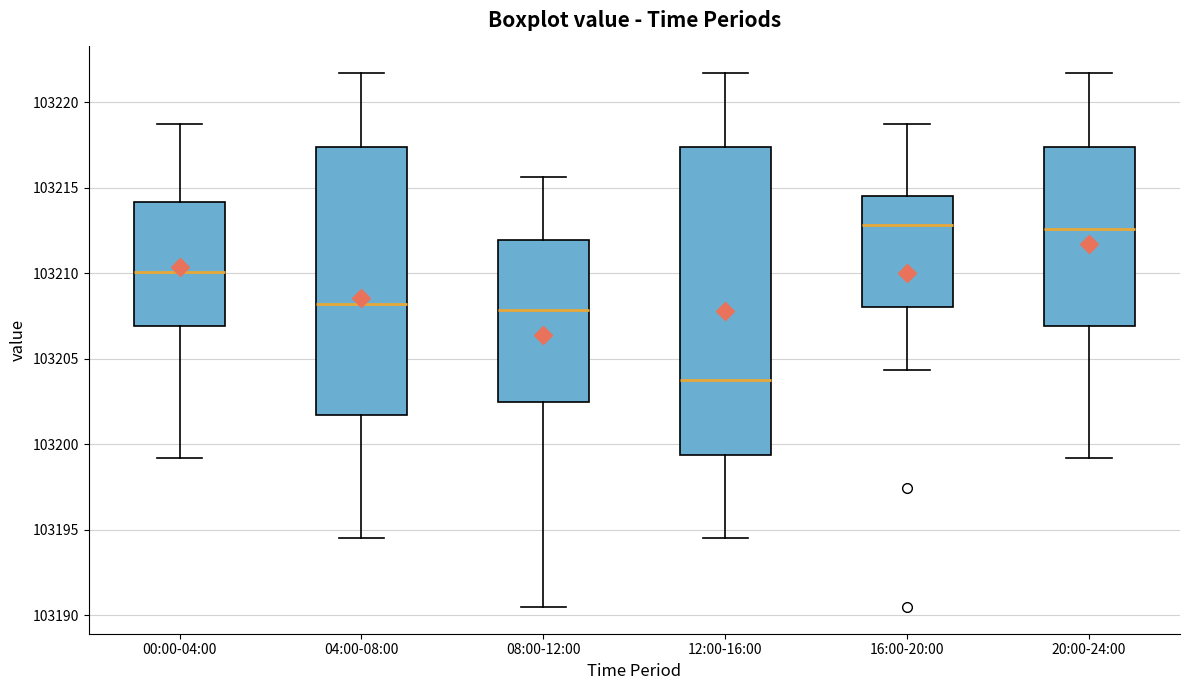

Reading left to right, transcribe this box plot: for each box, give where its median line is, the range the box spans, and where its two whiskers end, as read against the y-axis. The values are not printed on the chart, so give them approximately, as read against the axis.

00:00-04:00: median 103210.0, box 103207.0 to 103214.0, whiskers 103199.0 to 103218.5
04:00-08:00: median 103208.0, box 103201.5 to 103217.5, whiskers 103194.5 to 103221.5
08:00-12:00: median 103208.0, box 103202.5 to 103212.0, whiskers 103190.5 to 103215.5
12:00-16:00: median 103203.5, box 103199.5 to 103217.5, whiskers 103194.5 to 103221.5
16:00-20:00: median 103213.0, box 103208.0 to 103214.5, whiskers 103204.5 to 103218.5
20:00-24:00: median 103212.5, box 103207.0 to 103217.5, whiskers 103199.0 to 103221.5